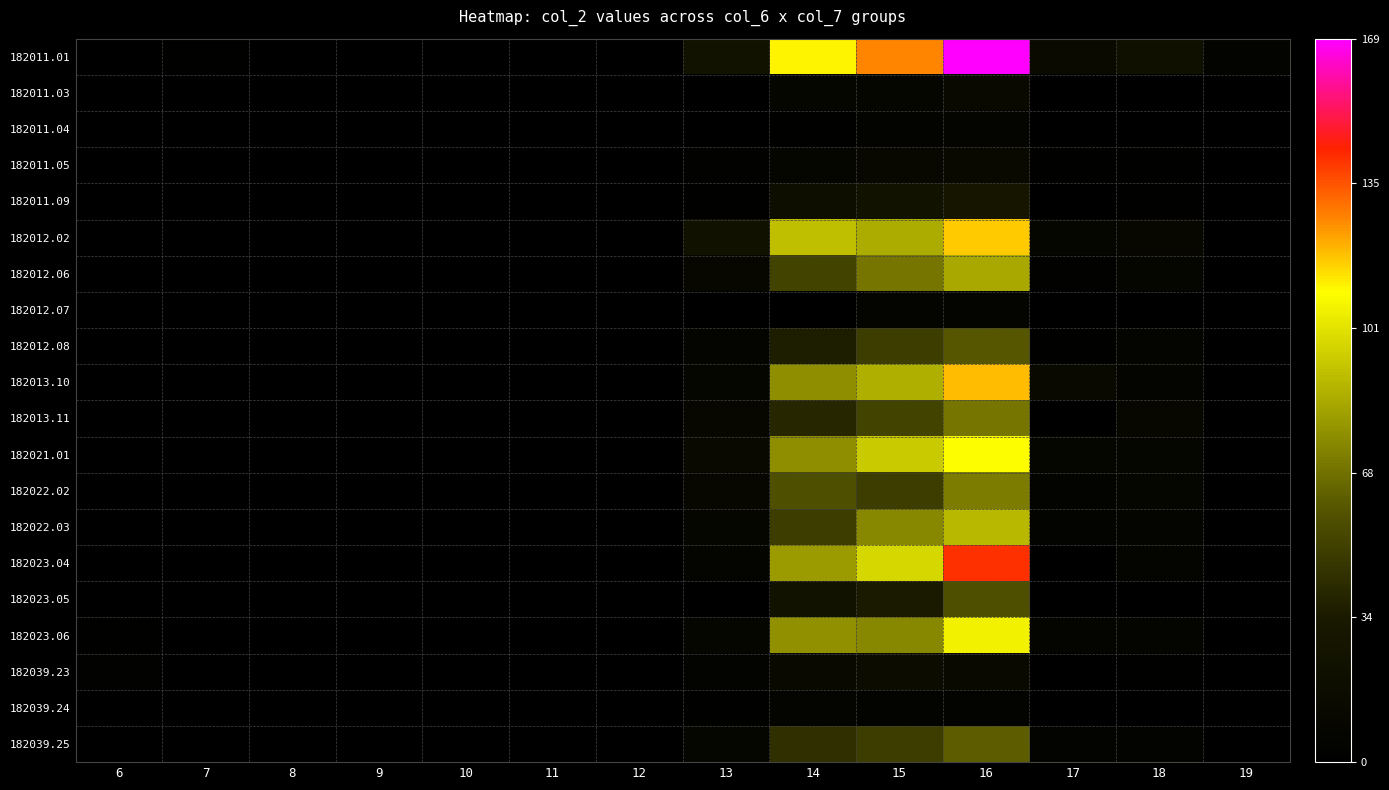

Between 6 and 10, which series saw the biggest shift?

182039.23